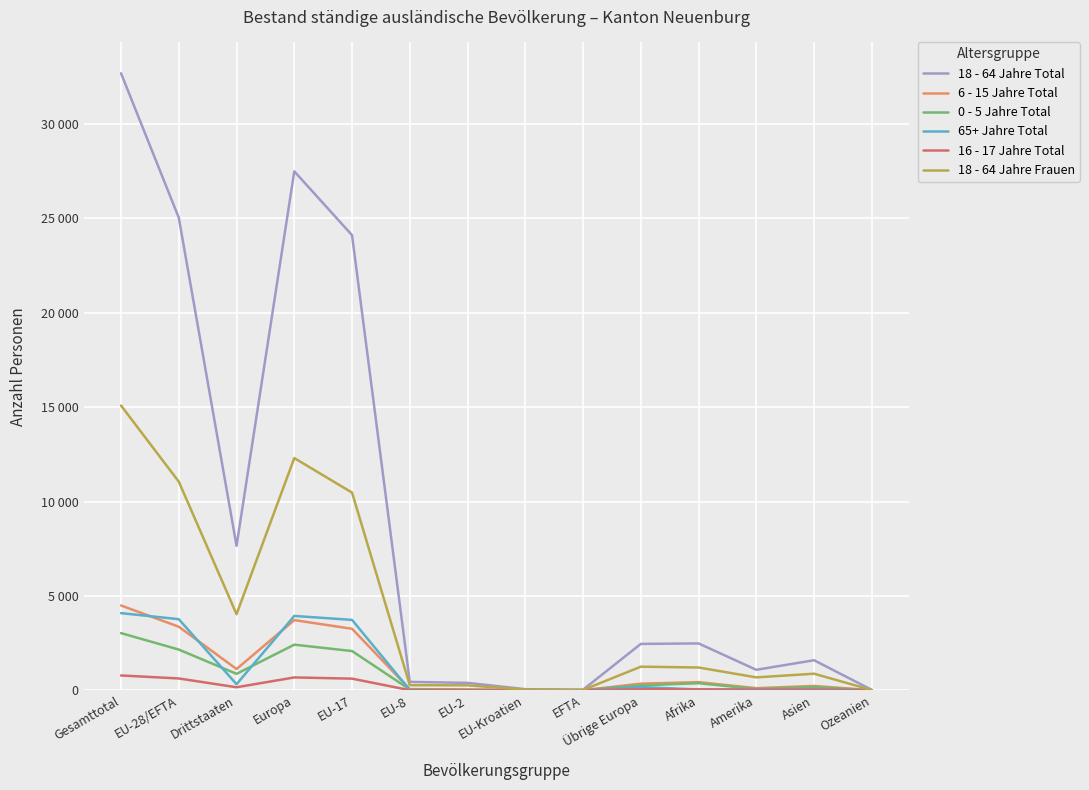

The value of 18 - 64 Jahre Total at EU-17 is 32209. True or false?

False